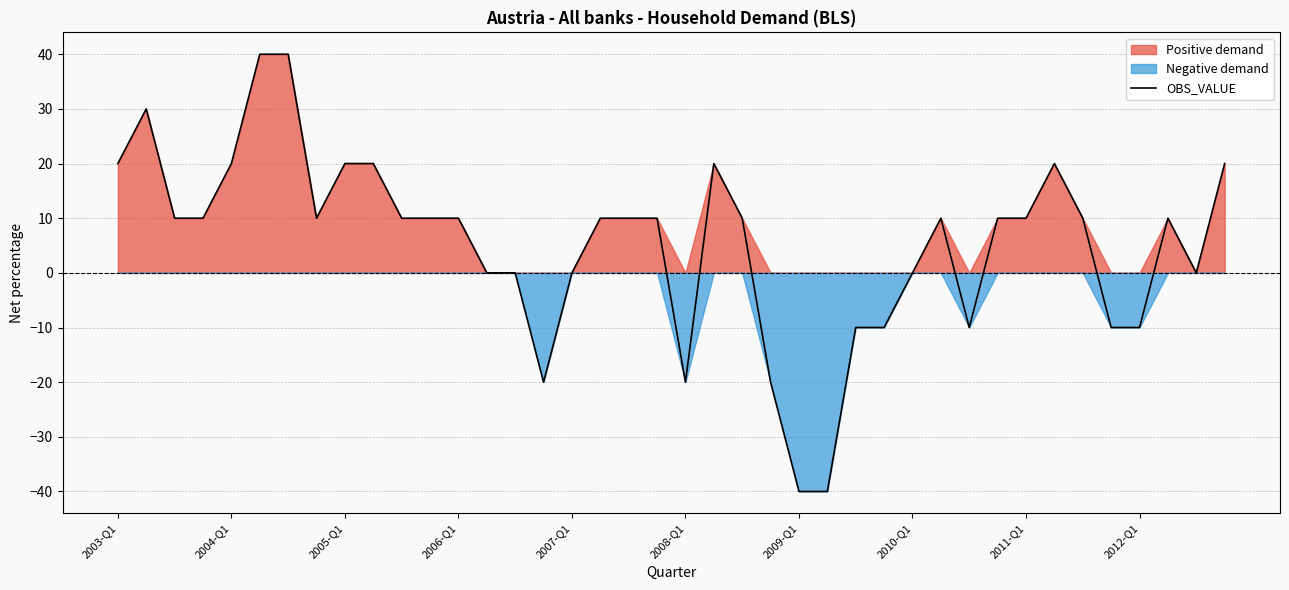

What is the maximum value for OBS_VALUE?

40